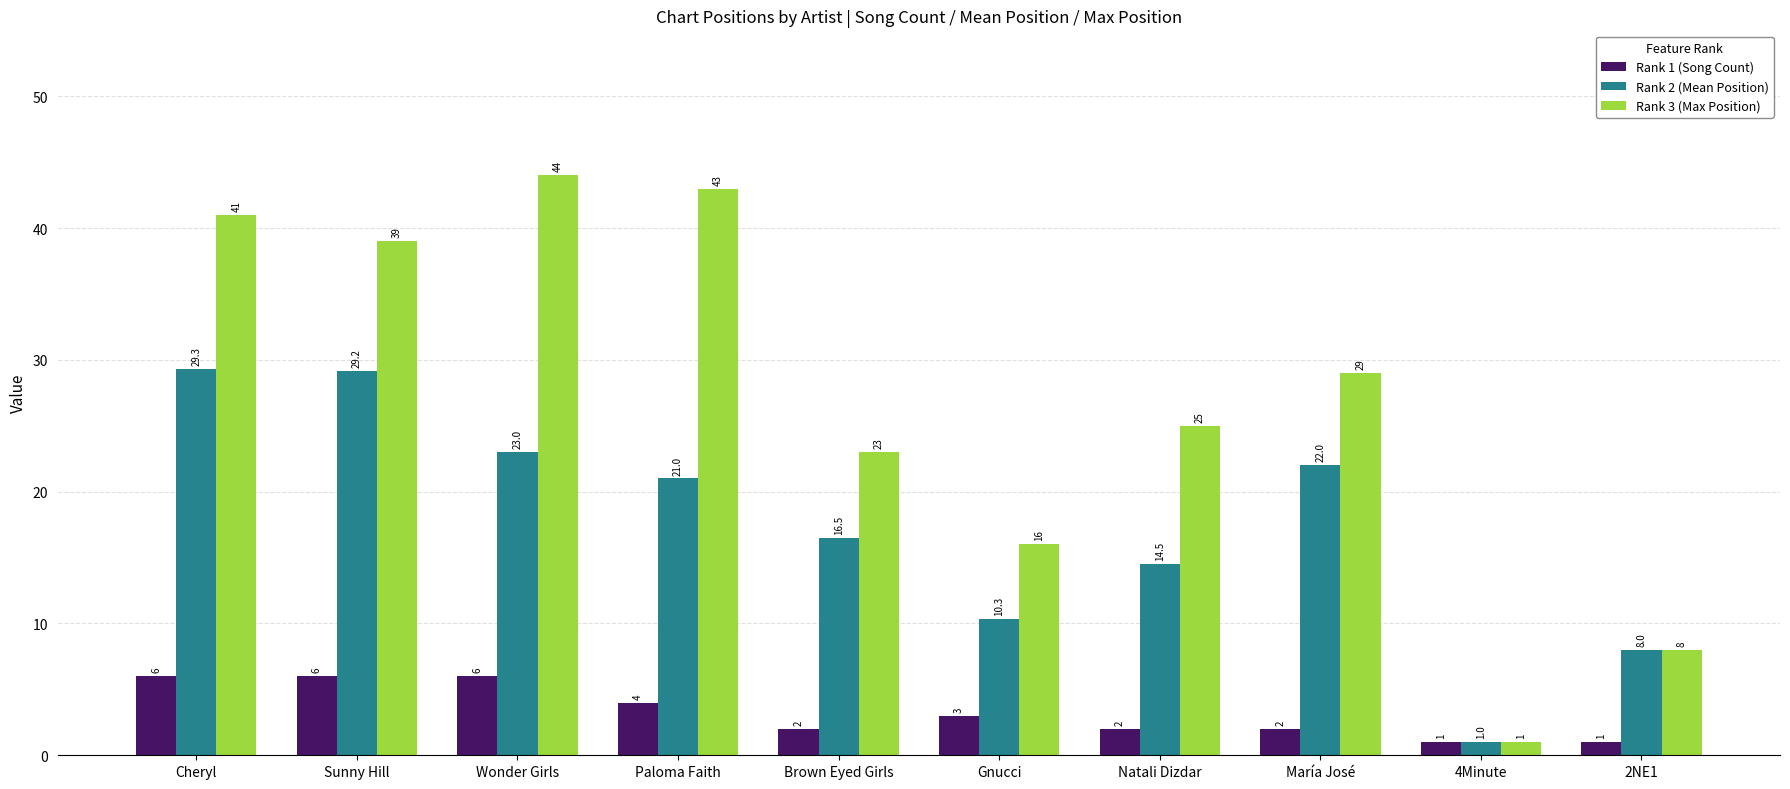

What is the value of the Rank 2 (Mean Position) bar at the 10th from the left?

8.0